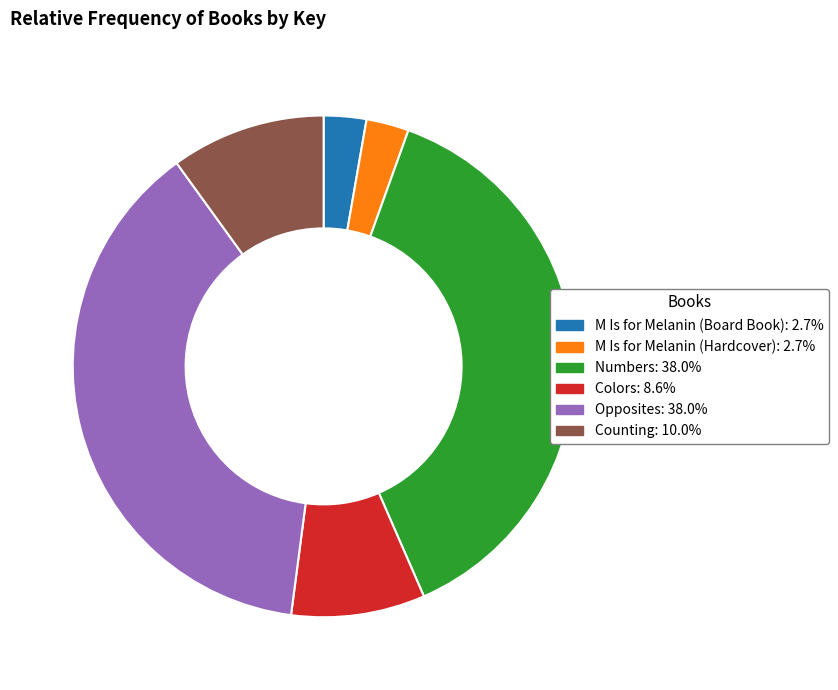

Does any single category account for the majority?

No